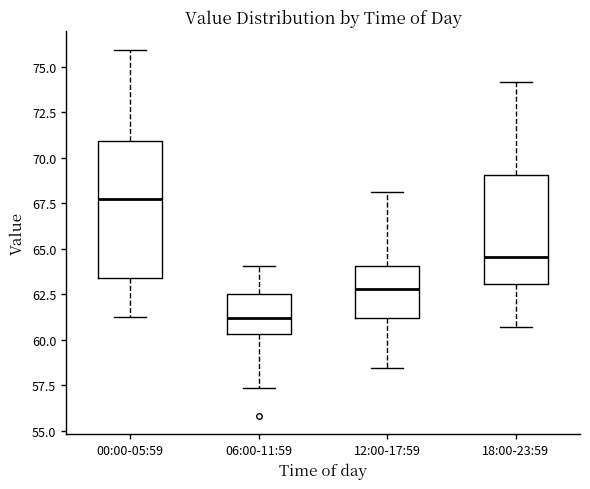

Which box is the tallest, from its lower edge to its upper edge?

00:00-05:59